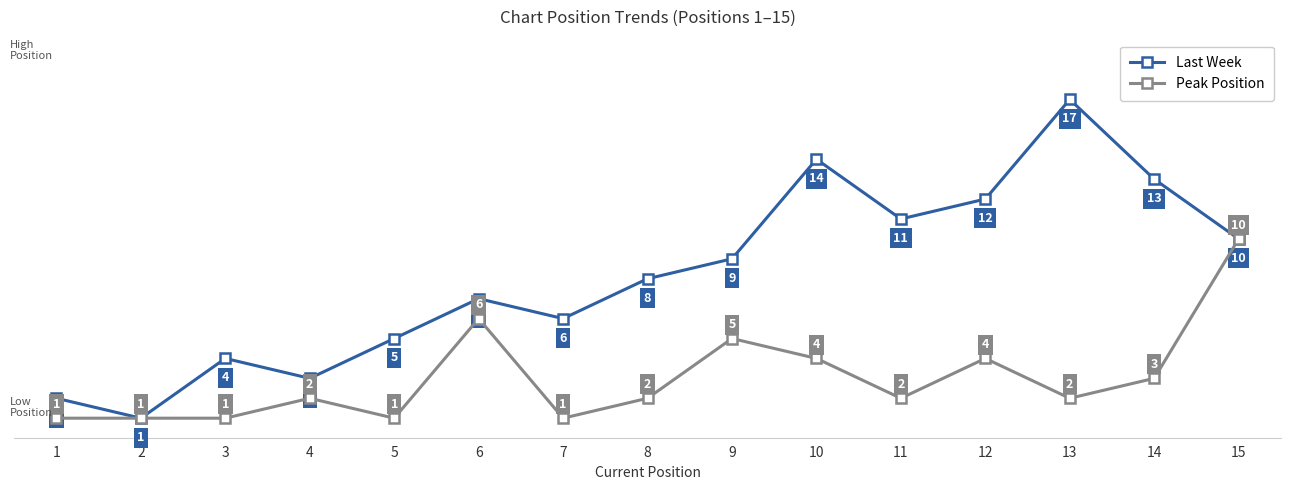

Between 9 and 15, which series saw the biggest shift?

Peak Position